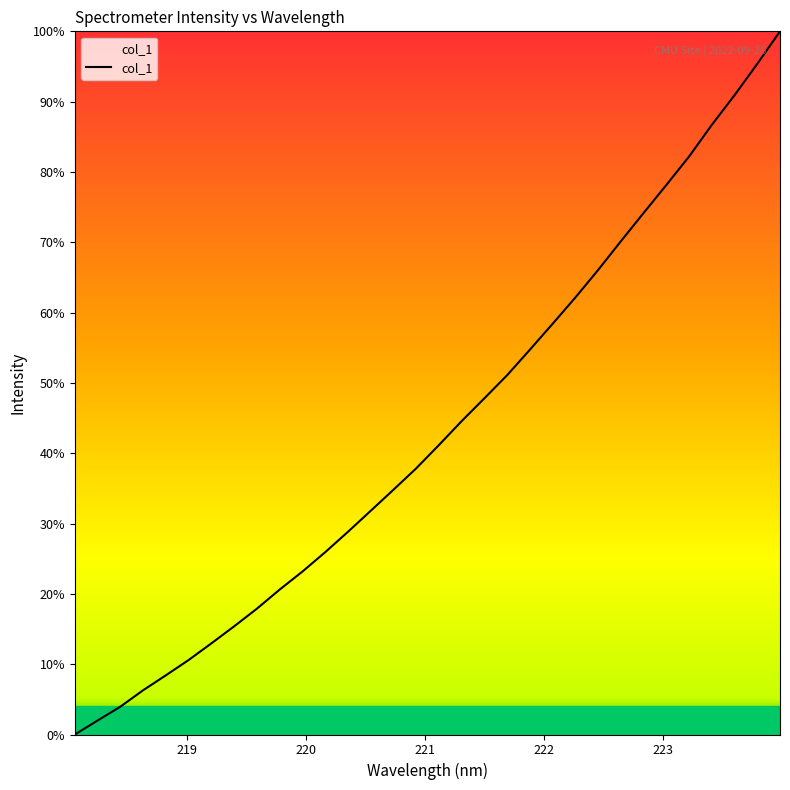

Reading left to right, list all the values displayed in this chart.

0.0	2.0	4.0	6.3	8.4	10.6	13.0	15.4	17.9	20.6	23.2	25.9	28.8	31.8	34.8	37.9	41.2	44.6	47.8	51.1	54.7	58.4	62.2	66.1	70.2	74.2	78.2	82.2	86.7	90.9	95.4	100.0